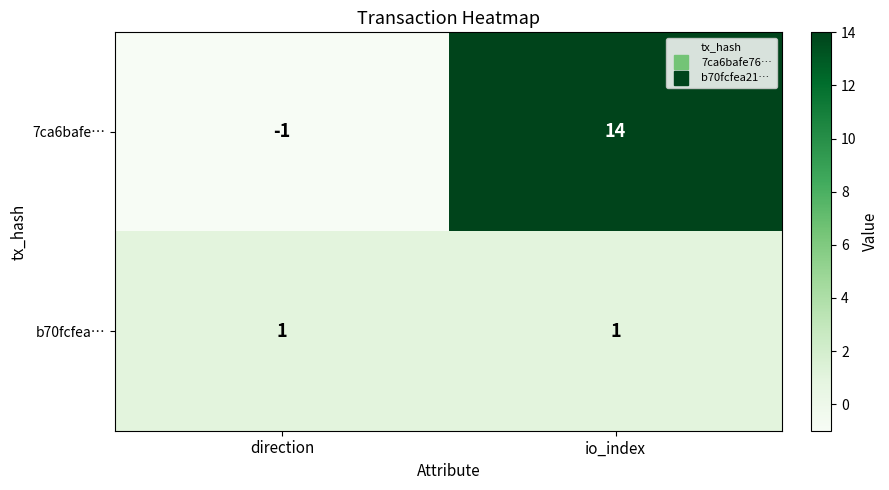

What is the difference between the highest and lowest values at direction?

2